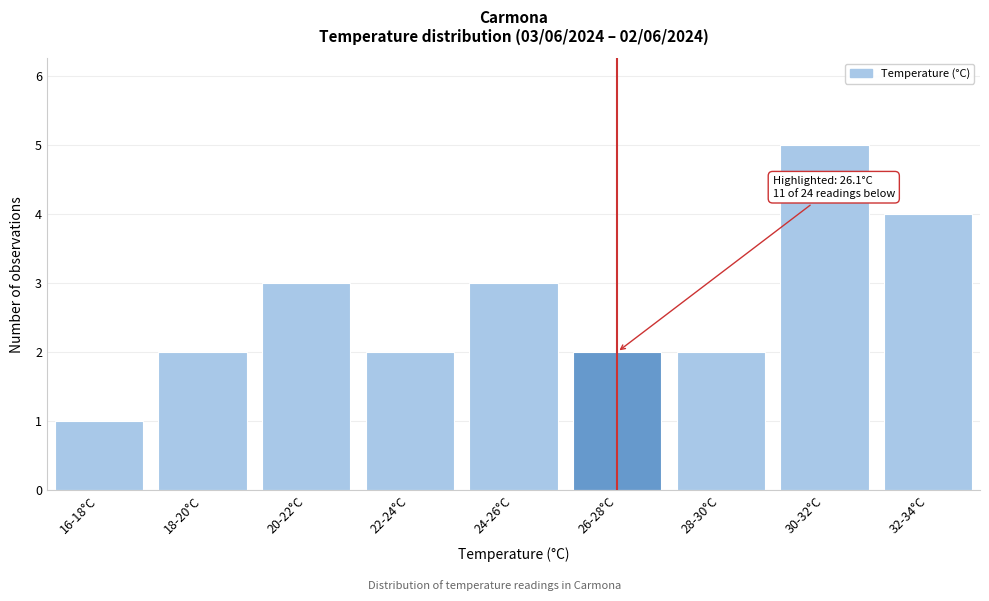

Reading left to right, extract all data points from this chart.

16-18°C=1	18-20°C=2	20-22°C=3	22-24°C=2	24-26°C=3	26-28°C=2	28-30°C=2	30-32°C=5	32-34°C=4